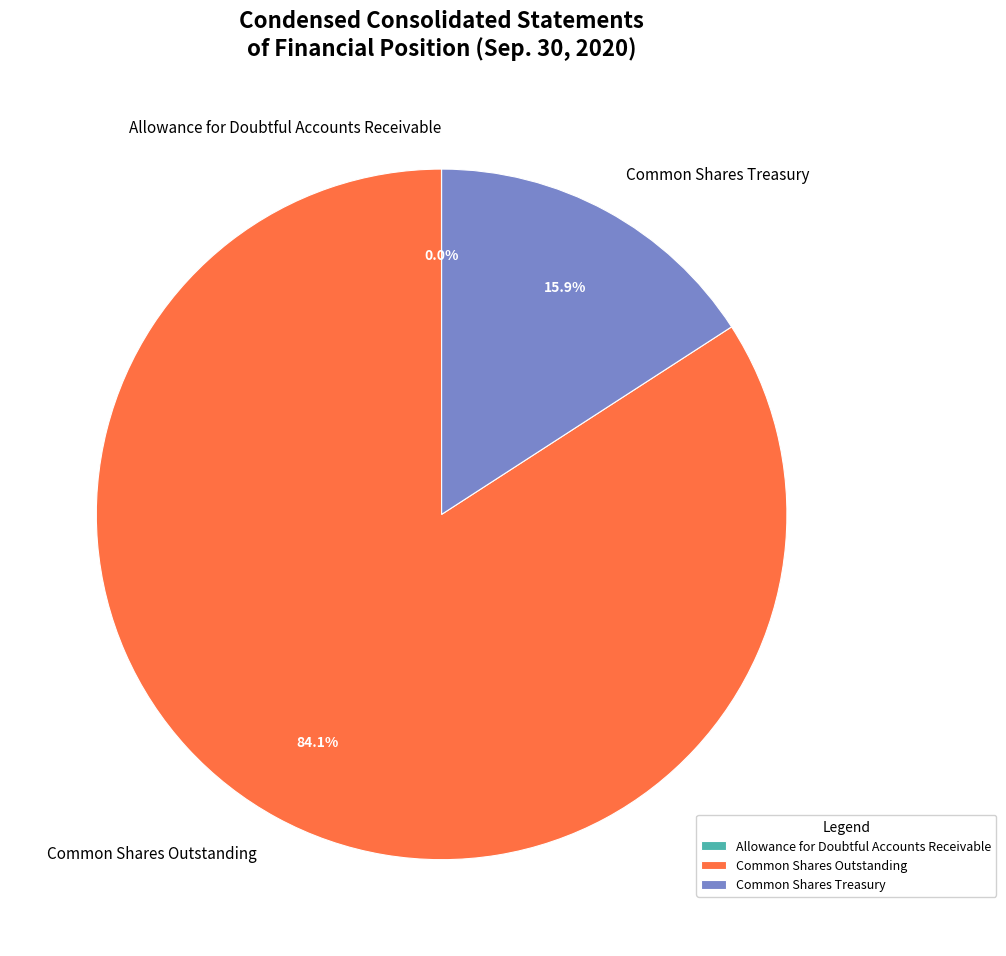

What percentage is the Common Shares Outstanding slice, to the nearest percent?

84%